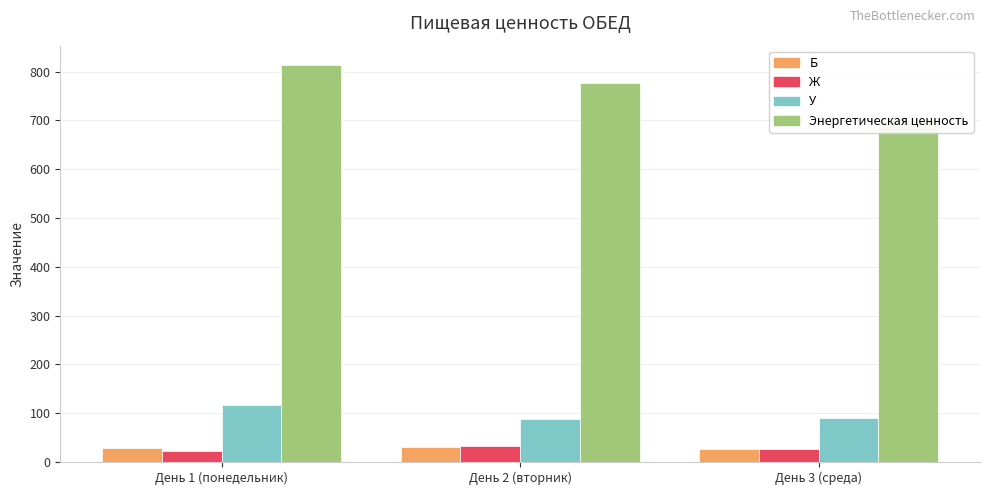

What is the label of the 2nd bar from the left?

День 2 (вторник)